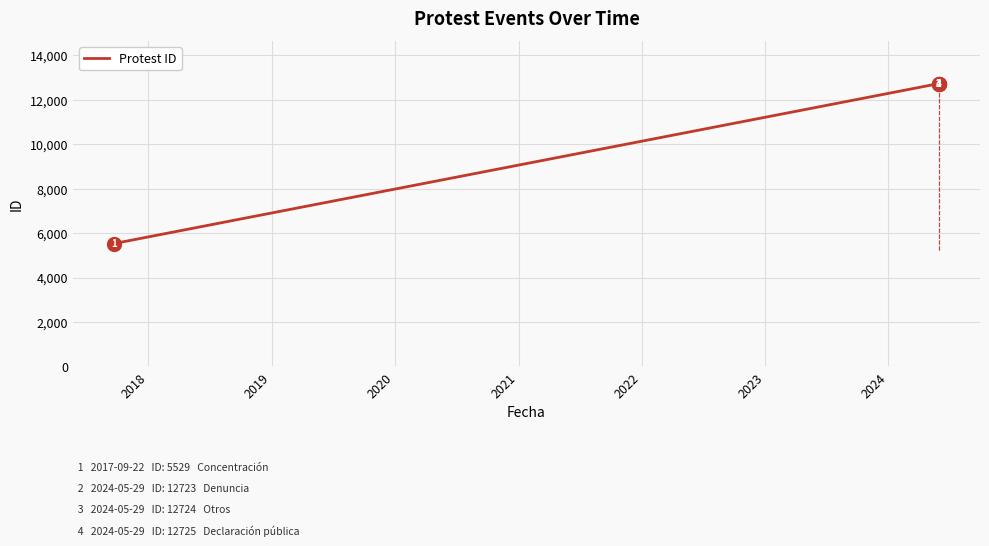

How many lines are shown in the chart?

1